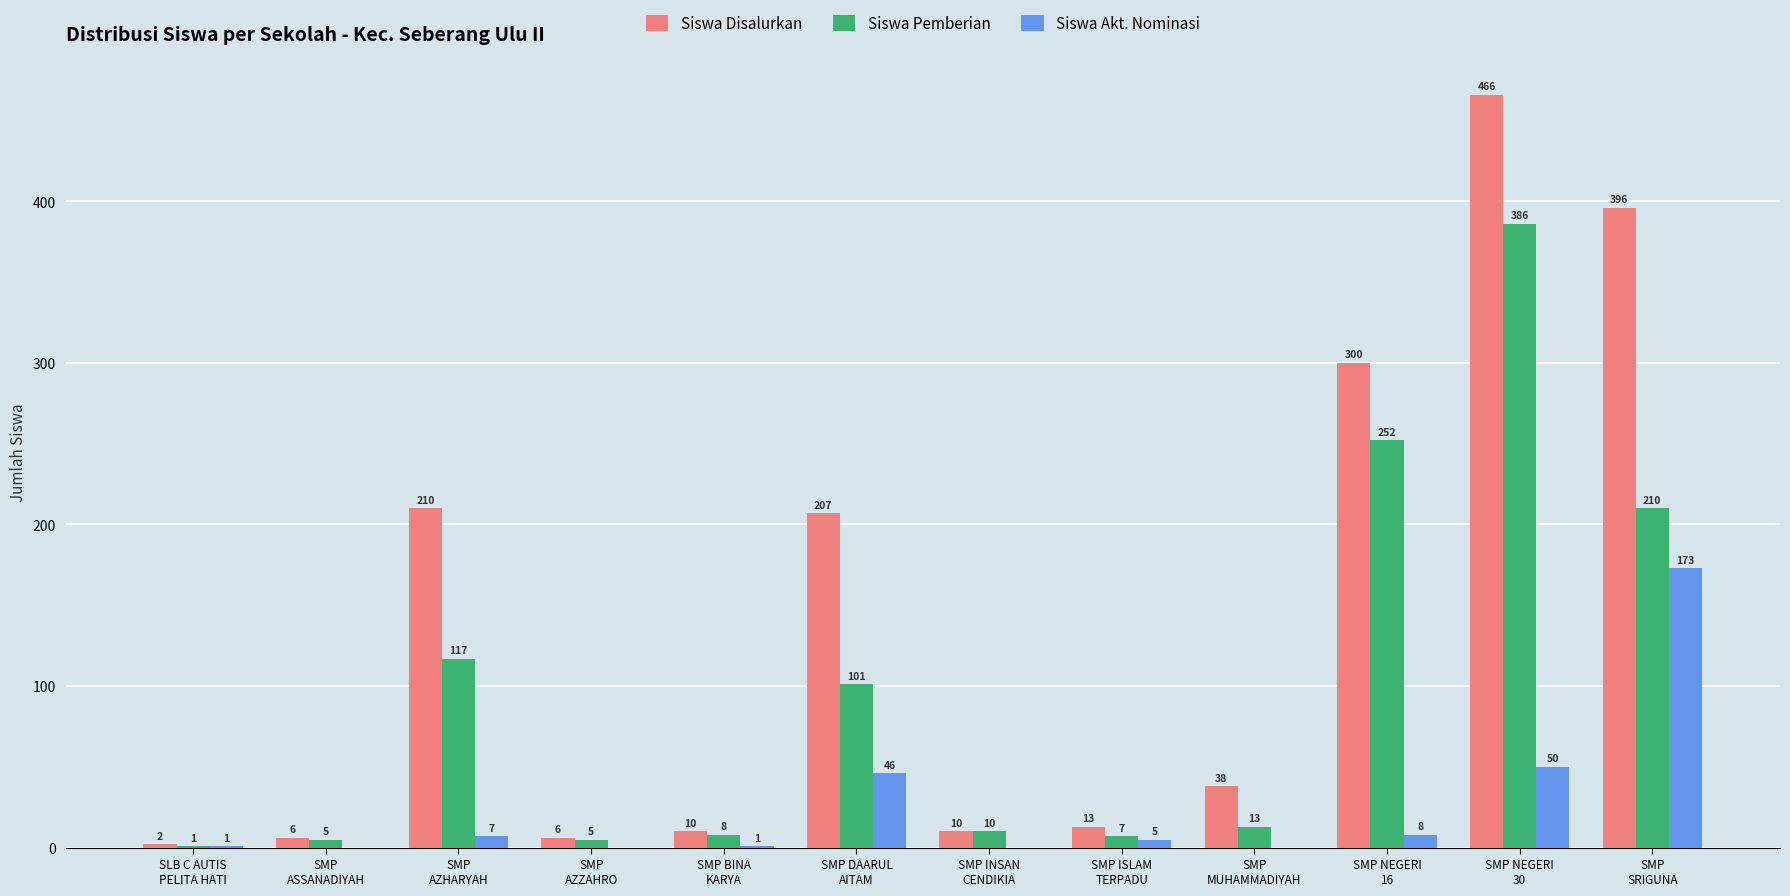

Which series changed the most between SMP DAARUL
AITAM and SMP INSAN
CENDIKIA?

Siswa Disalurkan